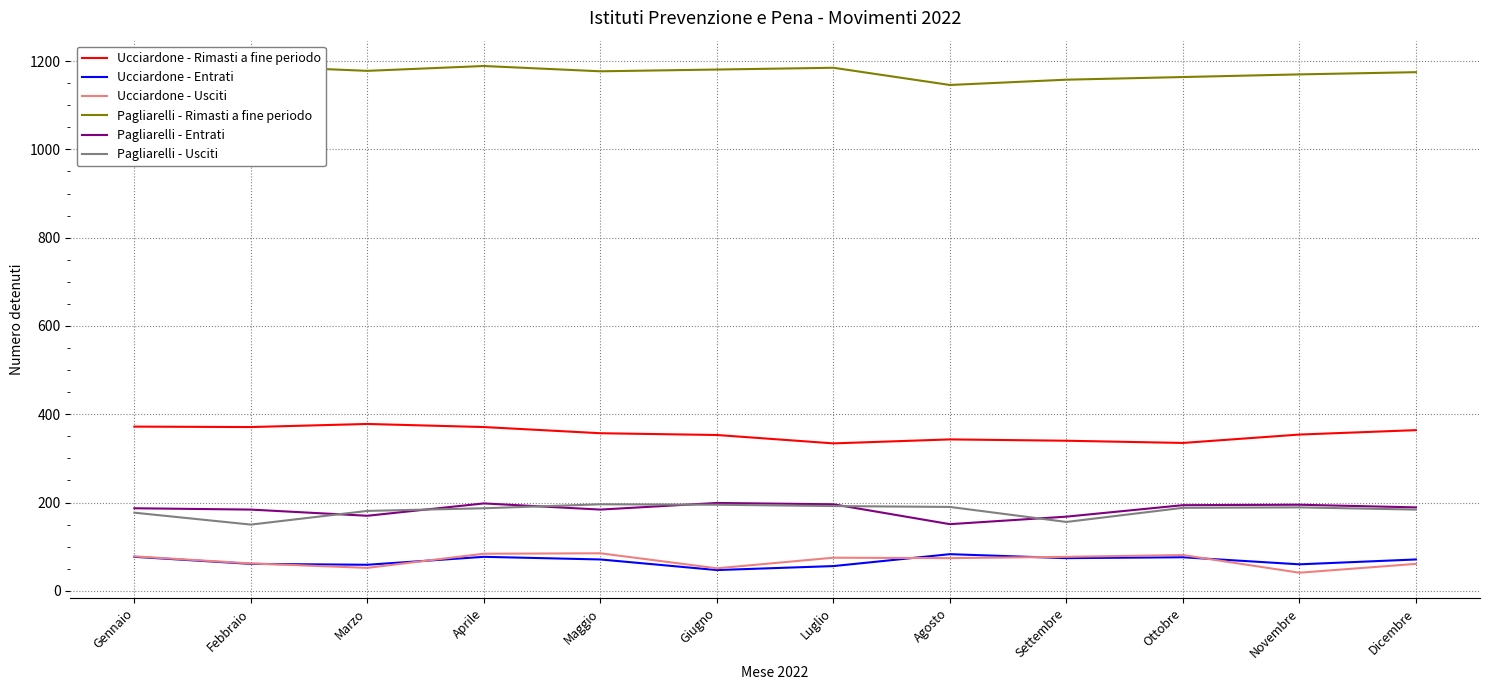

What is the highest value of the Pagliarelli - Usciti series?

196